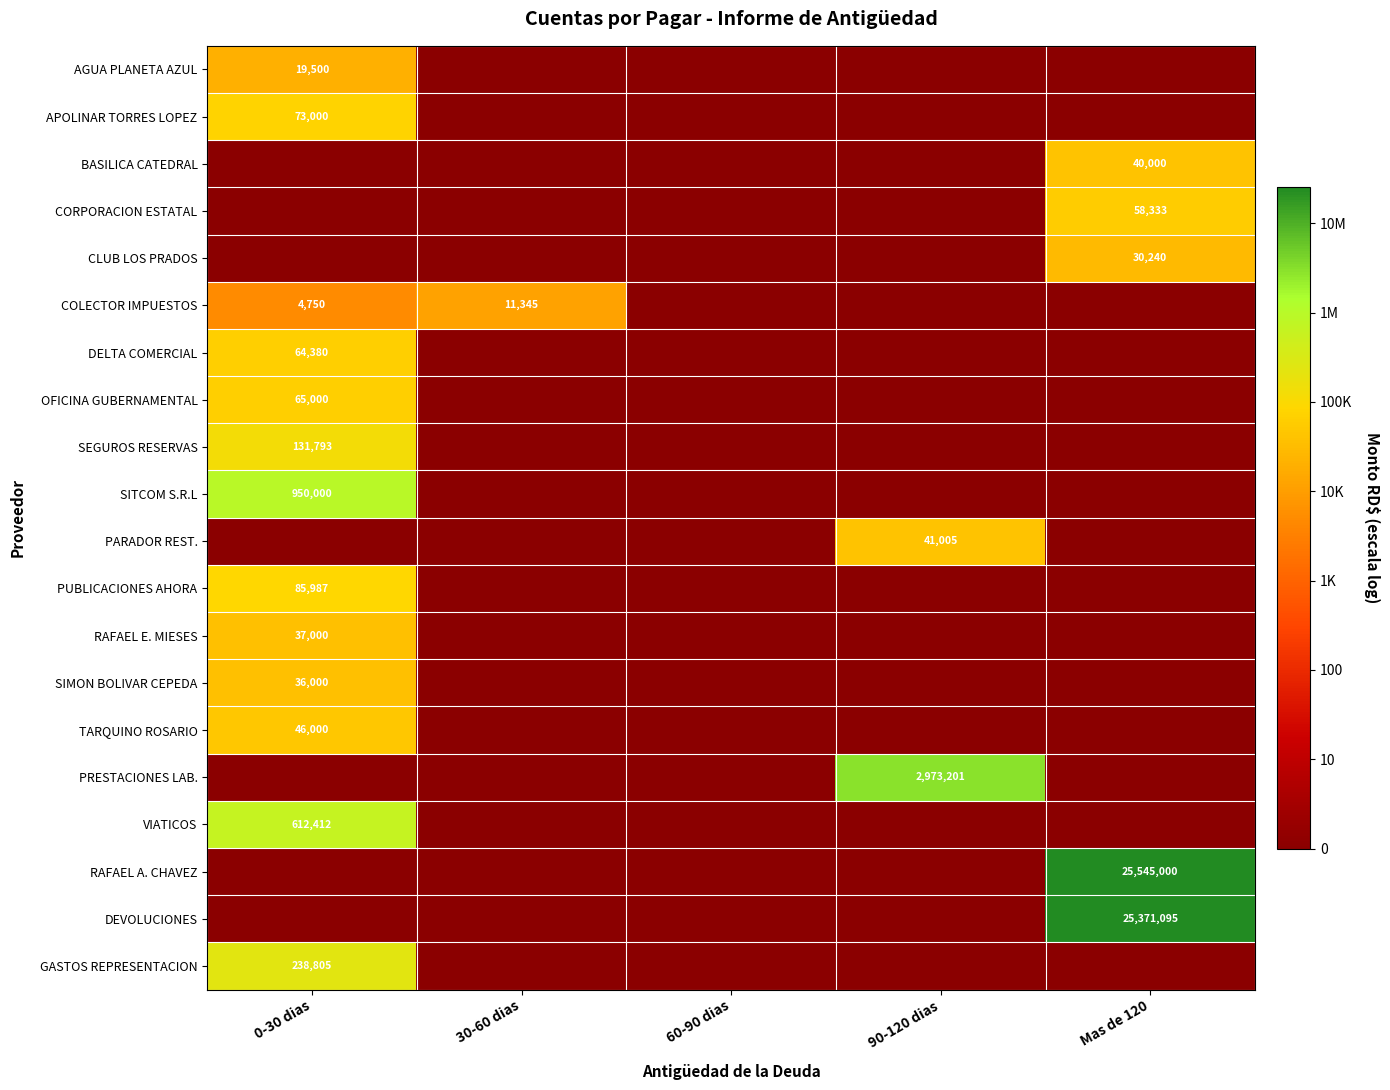

True or false: PARADOR REST. has a value of 41005 at 90-120 dias.

True